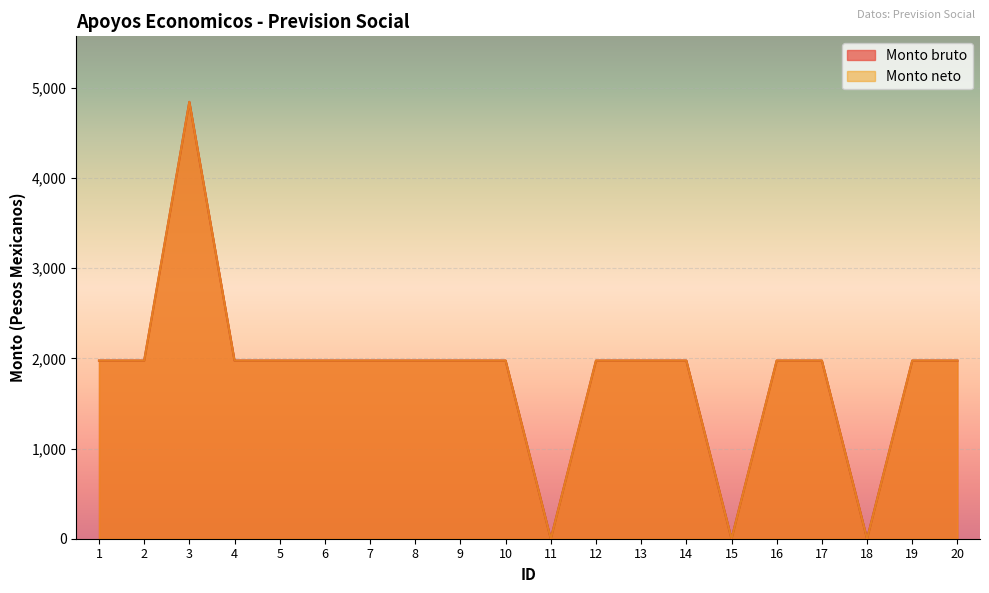

The Monto neto series shows 0.0 at 15. True or false?

True